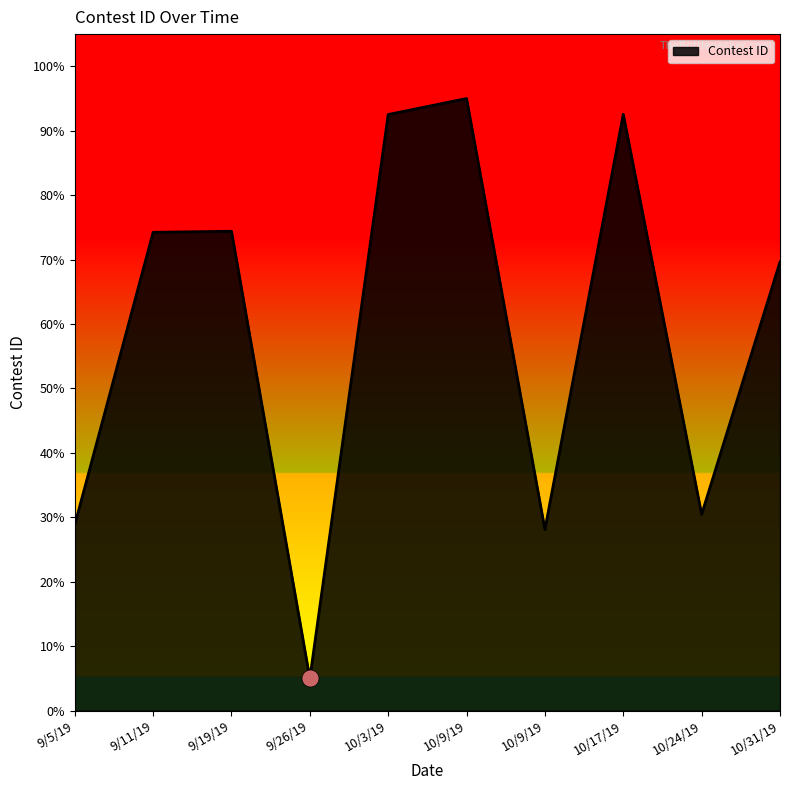

Approximately how many times larger is the value at 9/11/19 compared to 9/5/19?

2.6